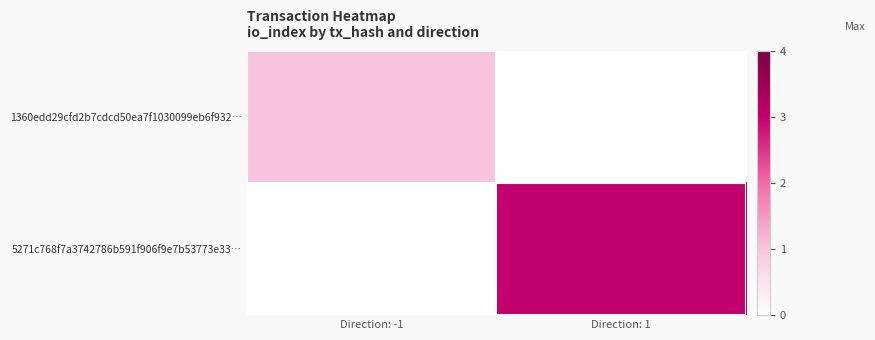

Between Direction: -1 and Direction: 1, which is larger?

Direction: -1